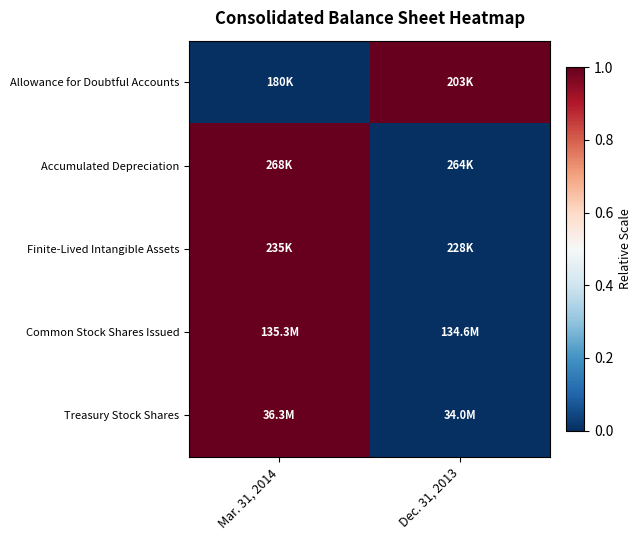

Between Mar. 31, 2014 and Dec. 31, 2013, which is larger?

Dec. 31, 2013